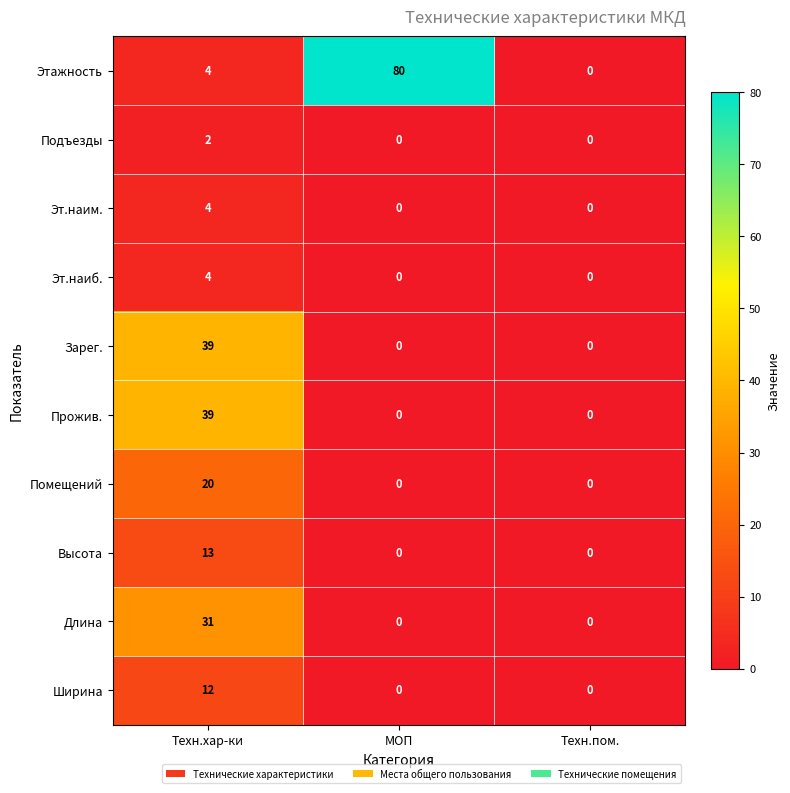

How many data points in Эт.наим. are above 0?

1